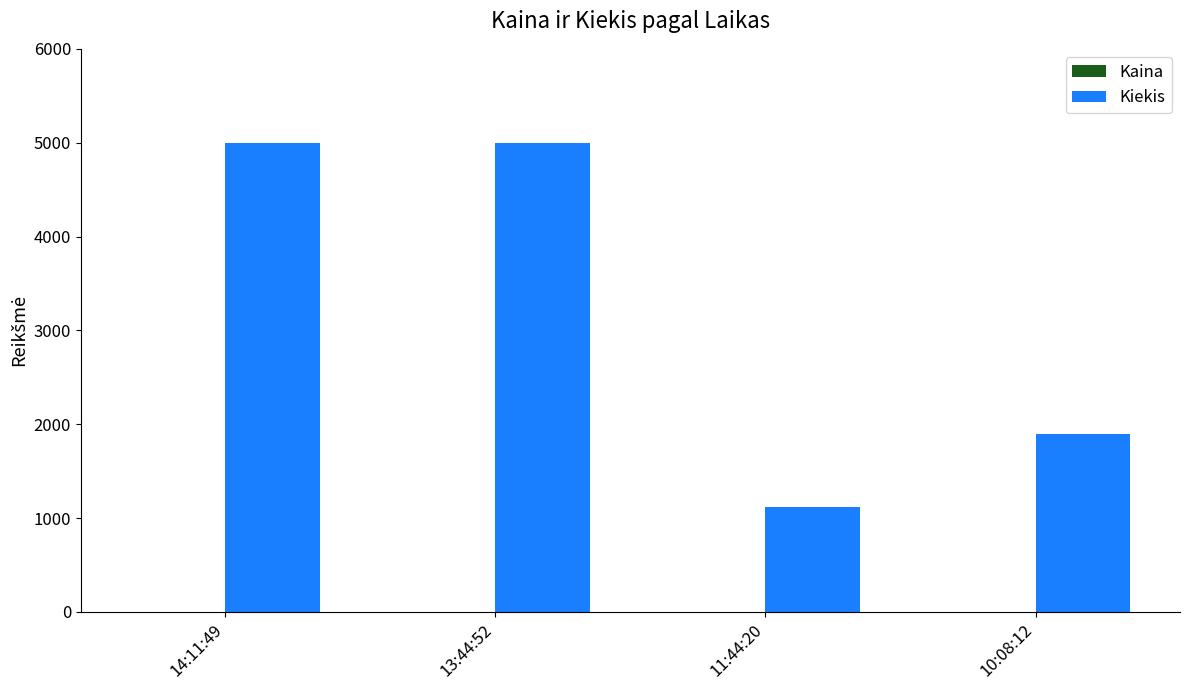

The value of Kiekis at 13:44:52 is 5000.0. True or false?

True